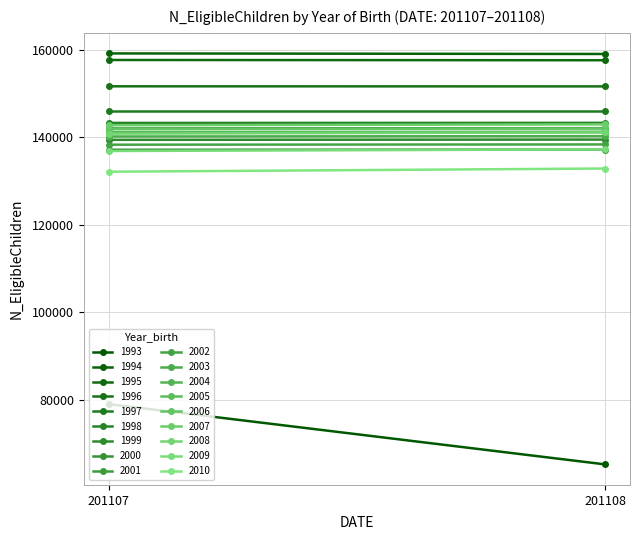

At which label is 1993 closest to 72170?

201107